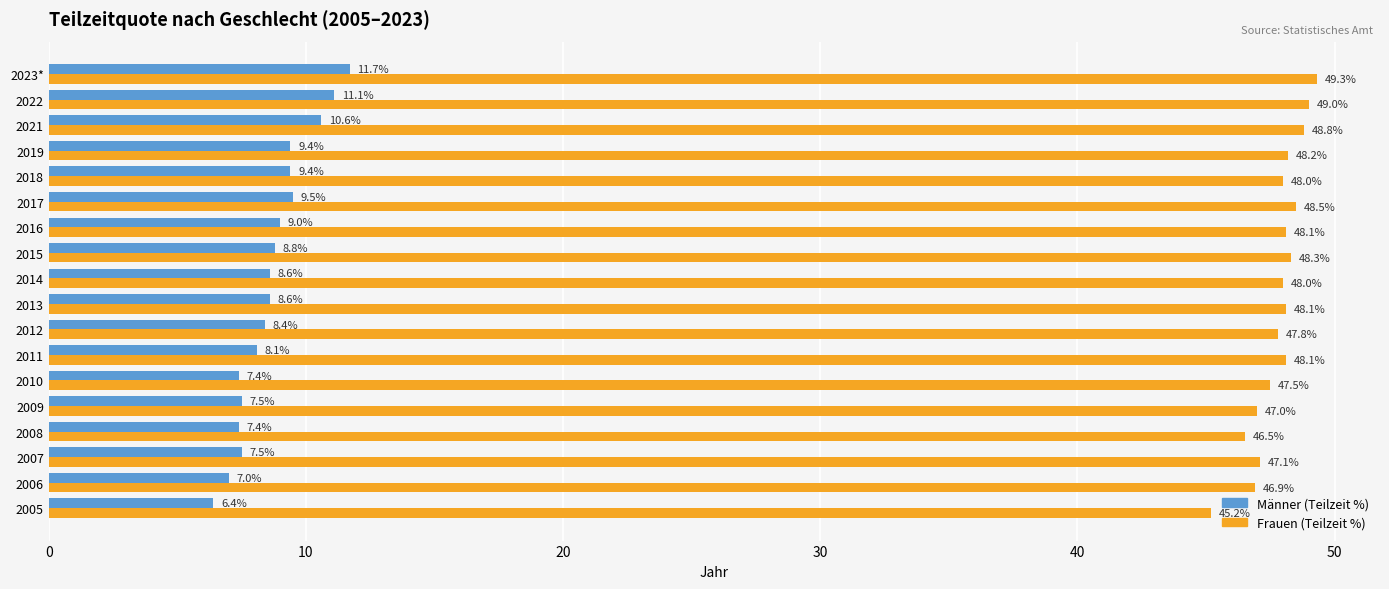

The Männer (Teilzeit %) series shows 8.8 at 2015. True or false?

True